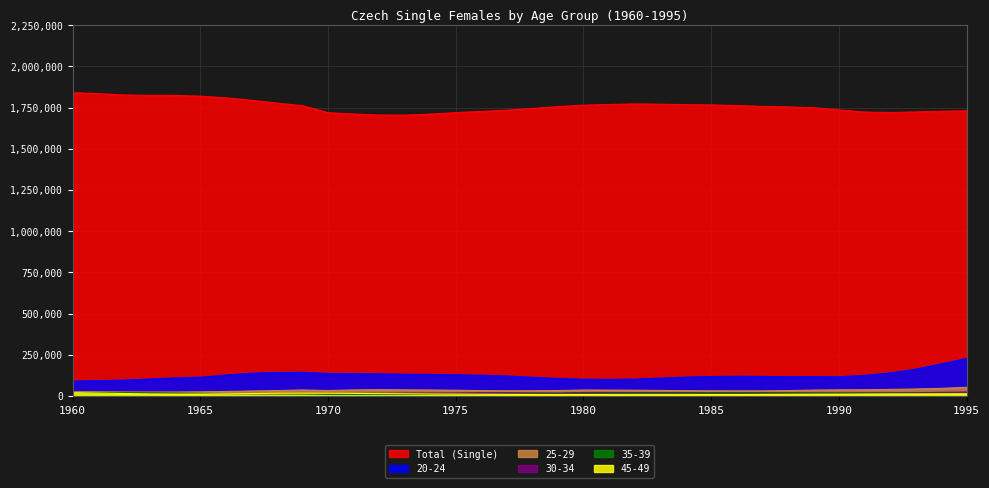

Reading left to right, what are all the values shown in this chart?

Total (Single): 1840818	1835216	1827000	1824629	1824339	1819683	1809529	1794807	1777753	1761872	1719750	1711250	1705239	1704838	1710663	1720028	1727184	1734697	1744872	1756521	1764887	1769164	1772653	1770874	1768333	1766449	1763038	1757641	1754809	1749948	1736428	1723326	1720840	1724027	1728410	1730522
20-24: 89967	92978	96300	102920	109489	113691	126979	137972	142742	143617	136758	135539	134065	132122	130819	128251	126106	121268	113639	106065	101666	100810	102208	108099	114418	118047	119595	118740	117092	117454	116495	124875	139584	162449	194364	227816
25-29: 27175	25361	24250	24016	24008	25446	27546	30254	33258	36558	33318	36890	38504	37301	36298	35191	32776	31694	32100	33148	36295	35782	35162	33947	32434	31601	31063	31128	33178	35868	37433	38085	40096	42395	46360	52889
30-34: 21143	19908	18595	17364	16345	15234	14305	13877	14075	14310	14465	15161	16207	17617	17695	18150	19937	20196	18637	17961	21532	21329	21163	21096	21044	20804	20545	20088	19543	18679	18159	18901	19084	20328	22308	24023
35-39: 22515	21267	19854	18245	16777	15737	14928	13990	13172	12537	9820	9551	9642	9604	10233	11089	11377	12115	13282	13038	13612	14649	15520	15845	16205	16738	16630	16478	16463	16490	16425	16531	16494	16371	16036	15924
45-49: 20413	17863	15132	12556	11500	11684	13147	14852	16696	17038	16557	15744	14639	13502	12204	11558	10622	9779	9025	8488	8833	8374	8077	8041	8093	8434	8686	9290	10012	10694	11031	11805	12497	12796	13202	13793